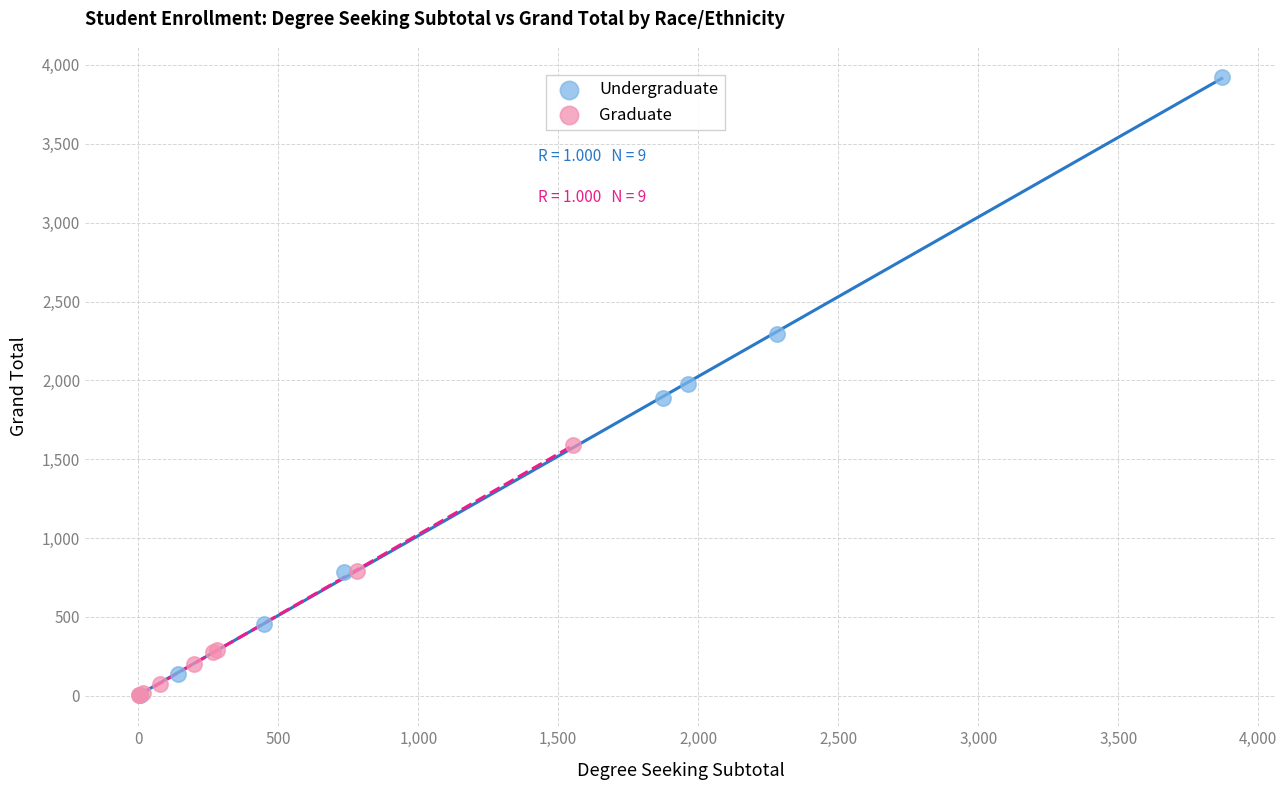

What are all the series names shown in the legend?

Undergraduate, Graduate